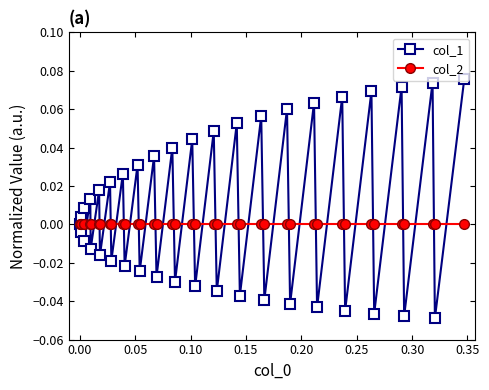

Which series has the largest range (max minus min)?

col_1